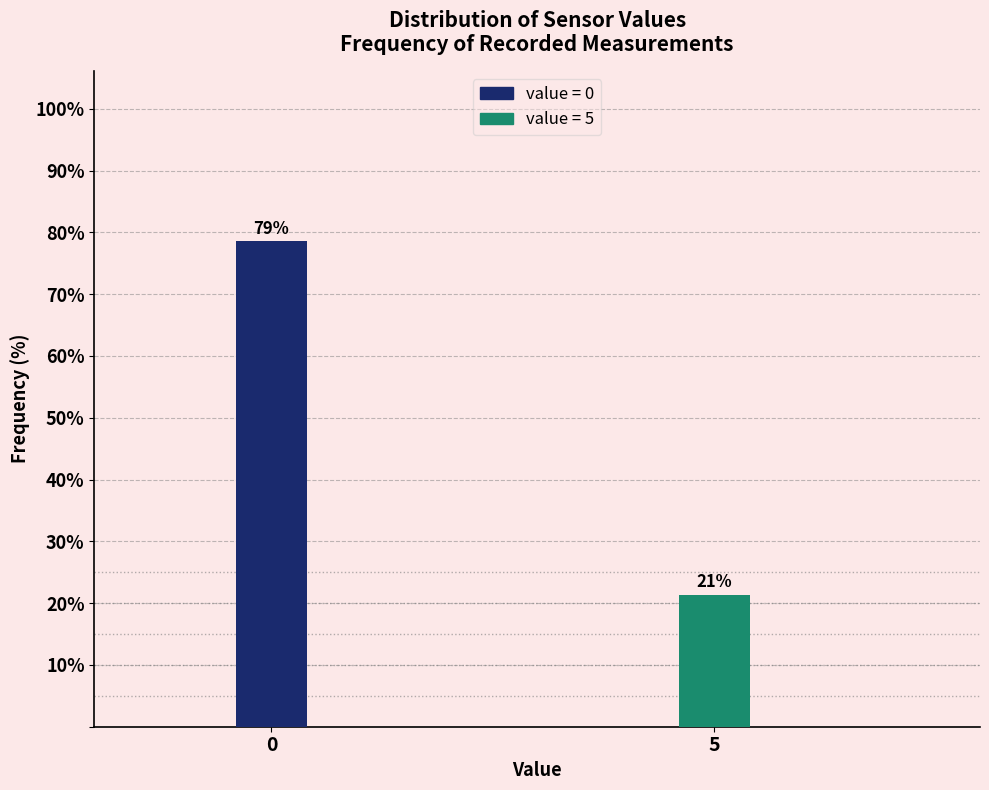

What is the greatest value displayed?

78.6